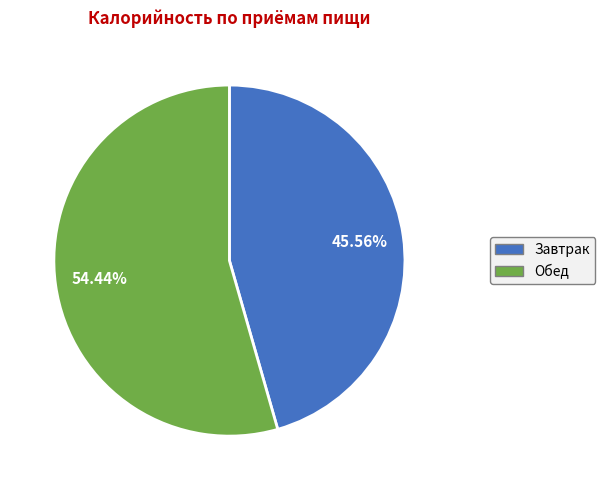

Is the sum of Обед and Завтрак greater than half?

Yes